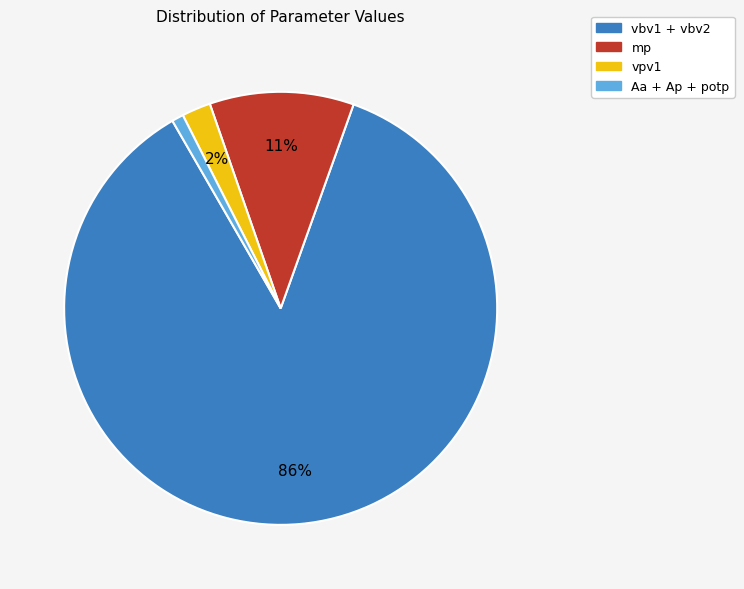

To the nearest percent, what percentage of the pie is mp?

11%